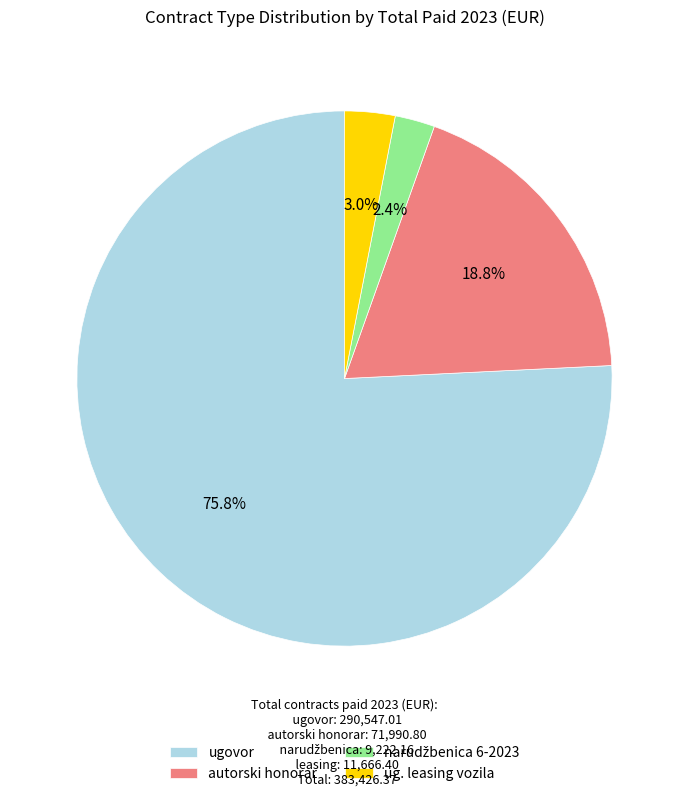

Does ugovor represent more than half of the total?

Yes